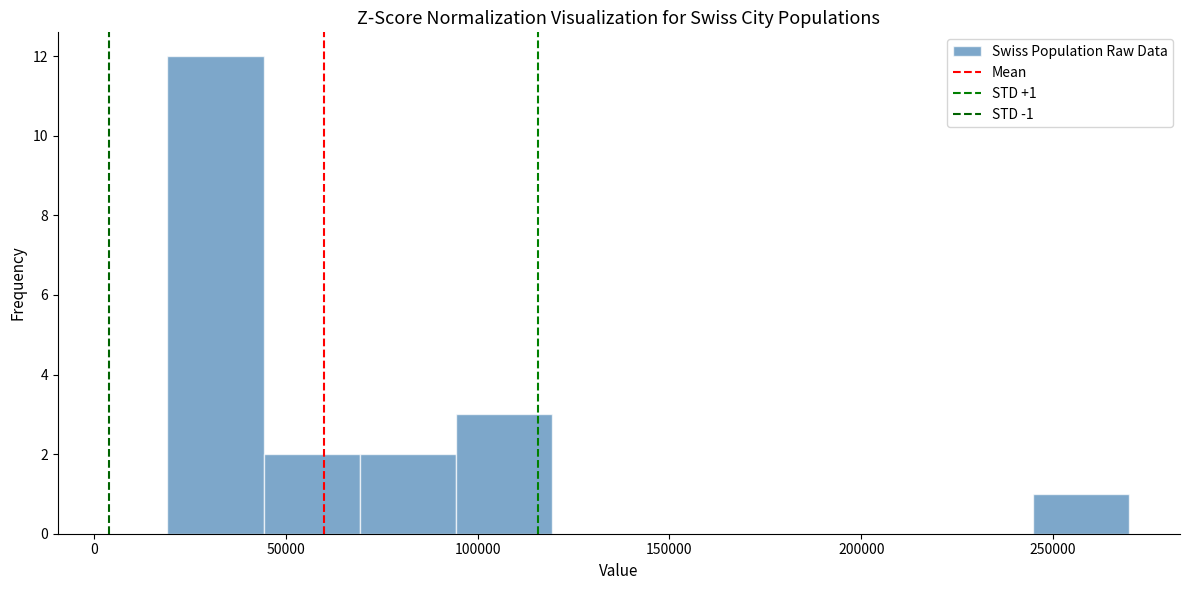

Over which range of the x-axis is the bar tallest?

20000 to 45000